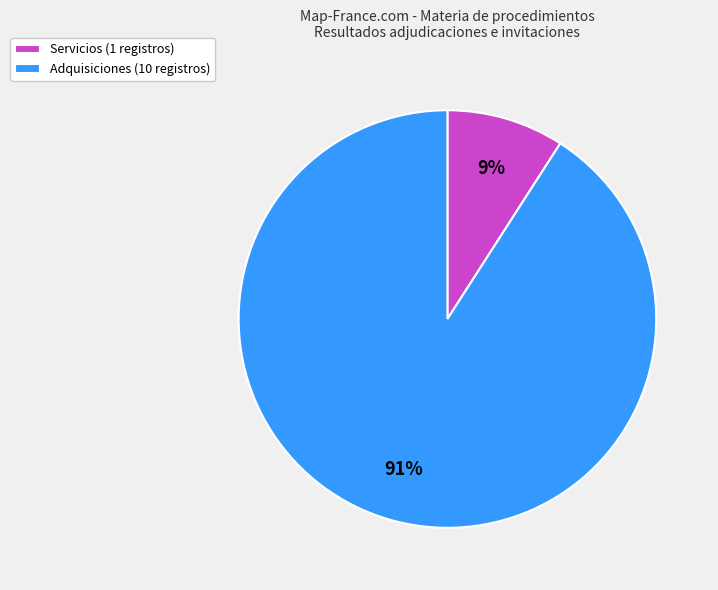

Does any single category account for the majority?

Yes